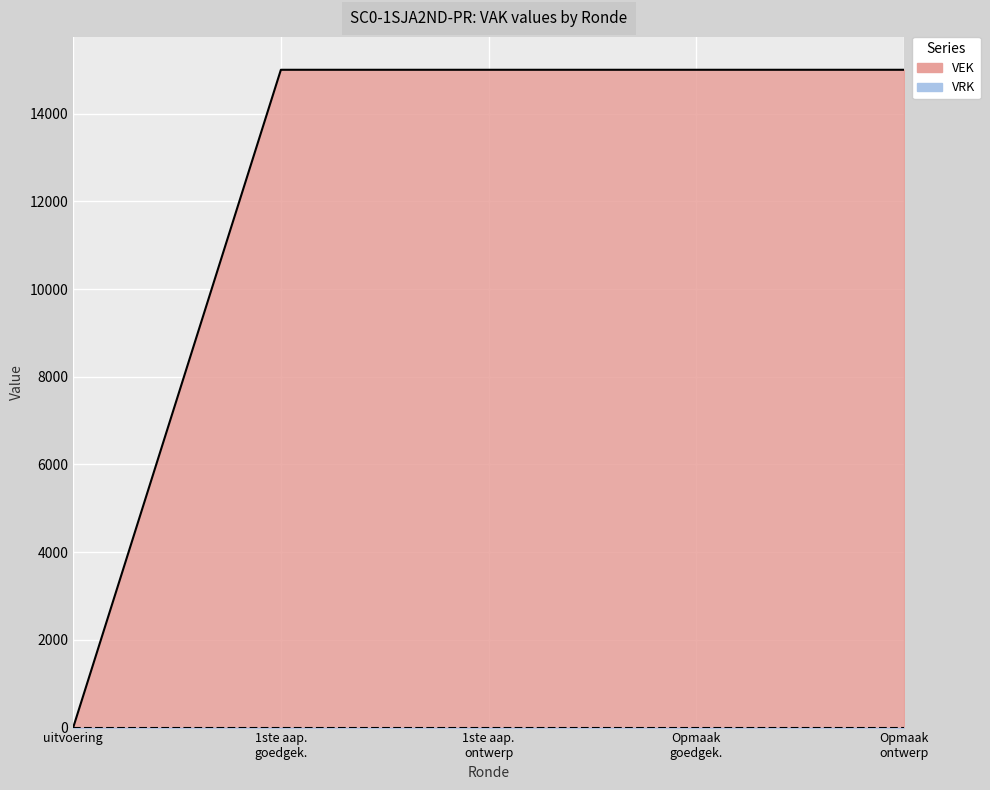

What is the difference between the maximum and minimum values?

15000